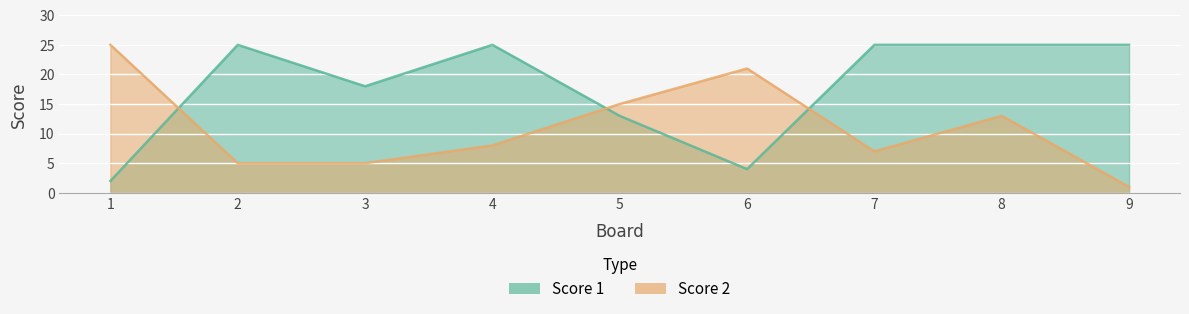

What is the minimum value for Score 1?

2